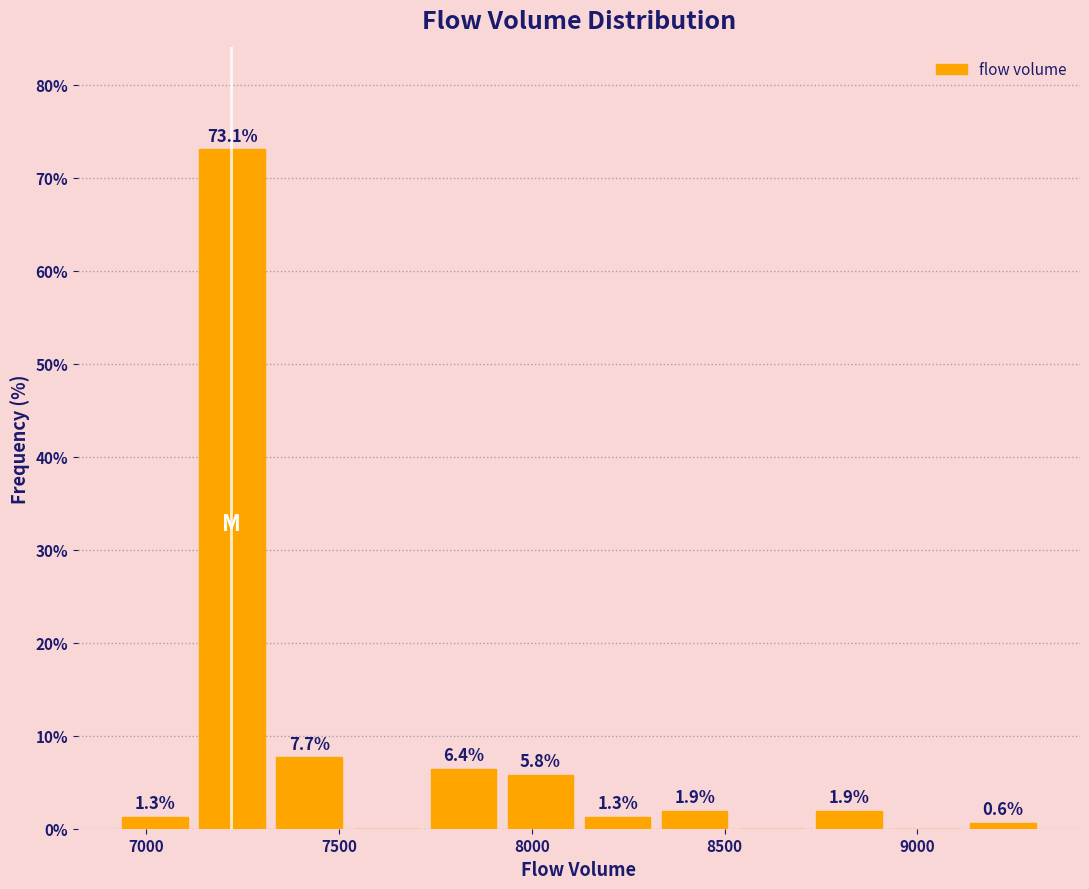

Which range on the x-axis has the tallest bar?

7100 to 7300